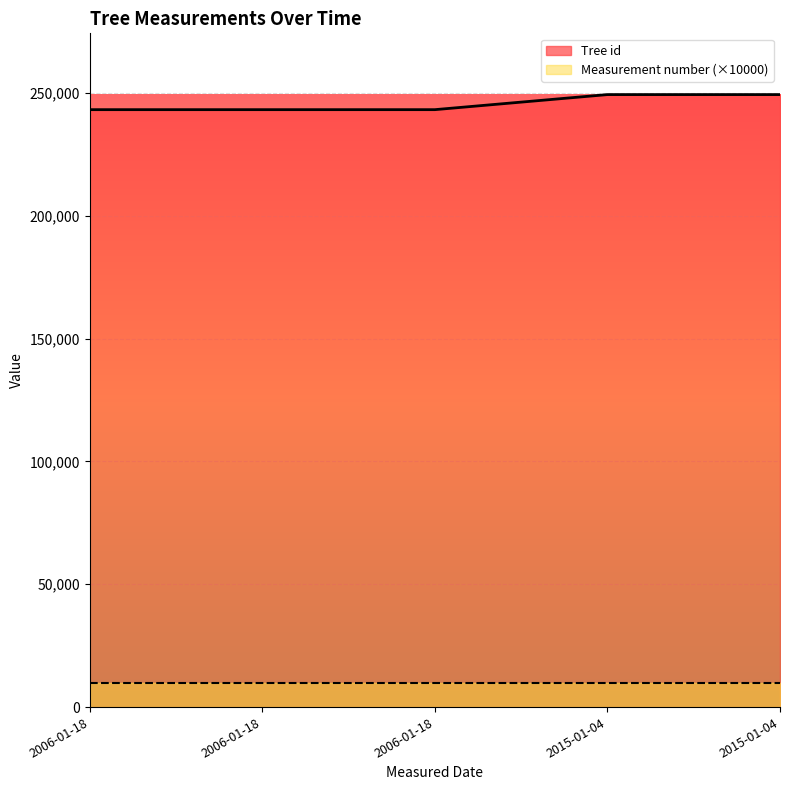

True or false: Tree id and Measurement number (×10000) intersect in this chart.

False